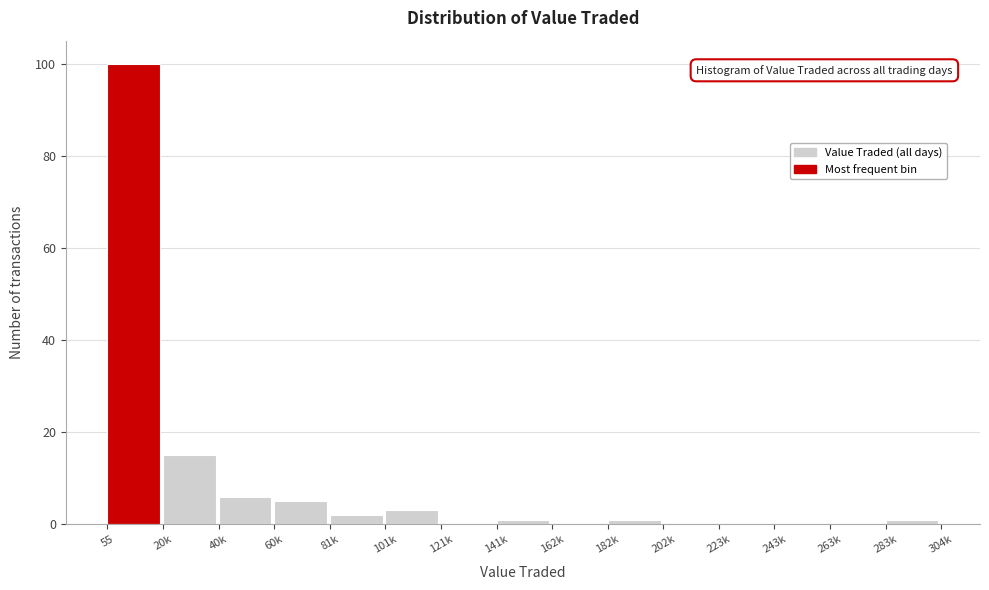

Reading left to right, what are all the values shown in this chart?

55=100	20k=15	40k=6	60k=5	81k=2	101k=3	121k=0	141k=1	162k=0	182k=1	202k=0	223k=0	243k=0	263k=0	283k=1